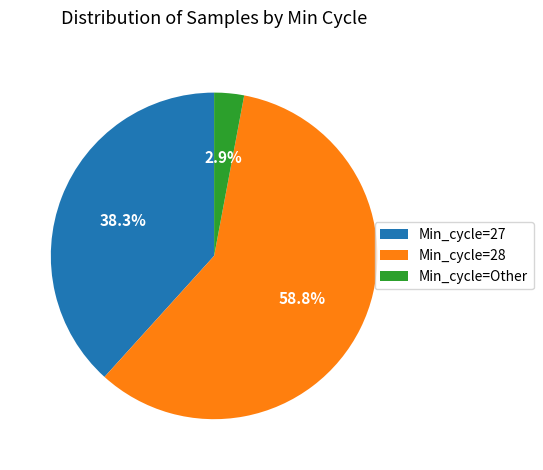

What percentage is NOT represented by Min_cycle=27?

61.7%